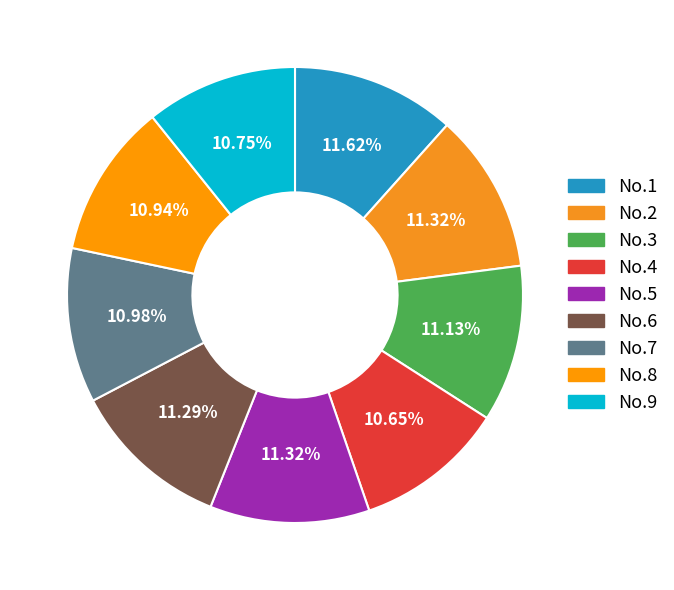

Is there a majority slice in this chart?

No